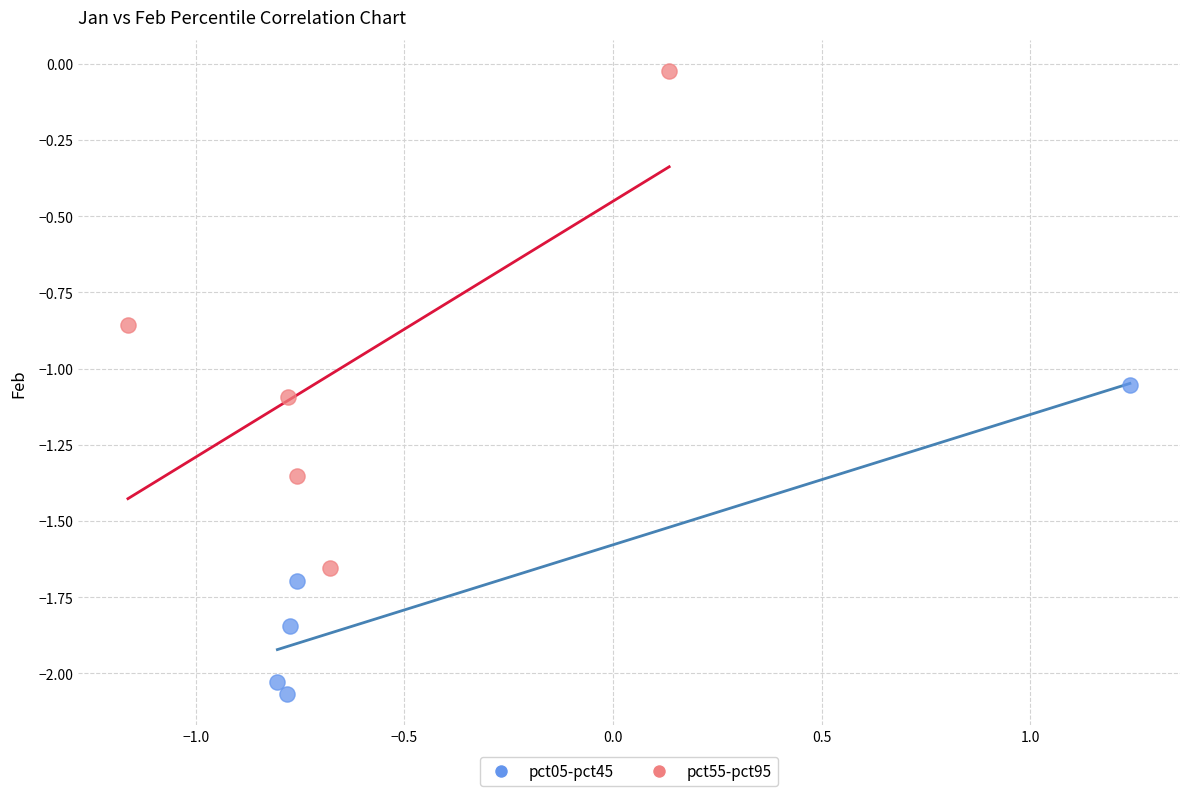

Which series reaches the maximum Y coordinate?

pct55-pct95